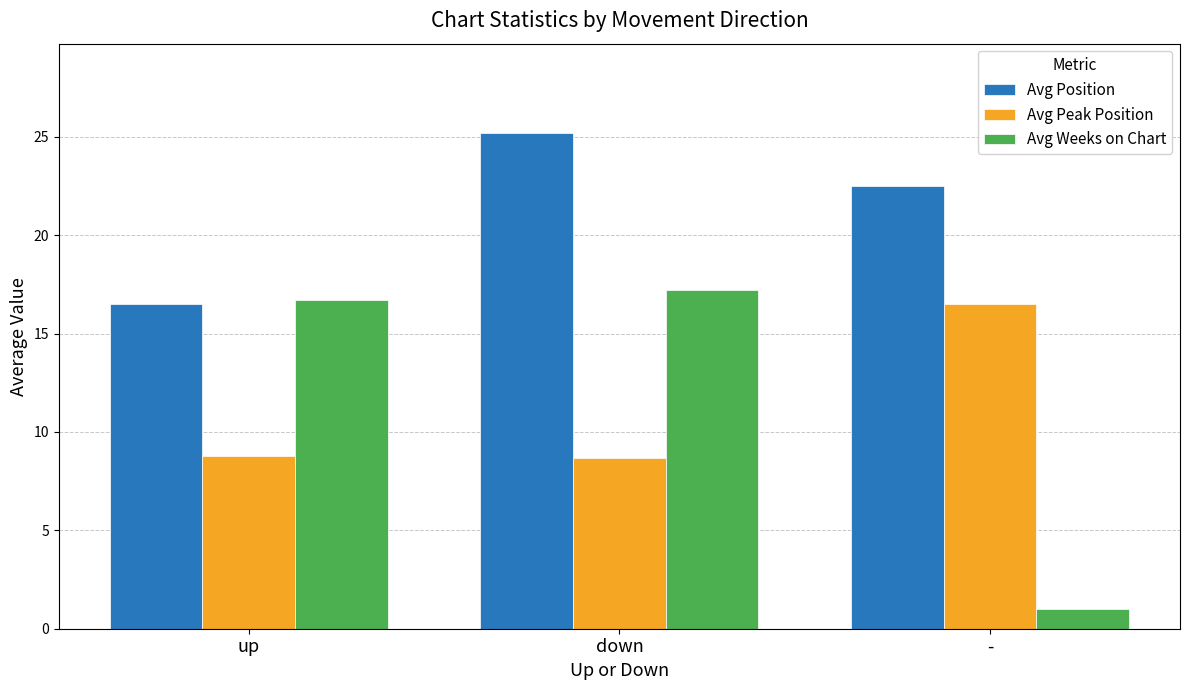

At which category is the sum across all series the highest?

down